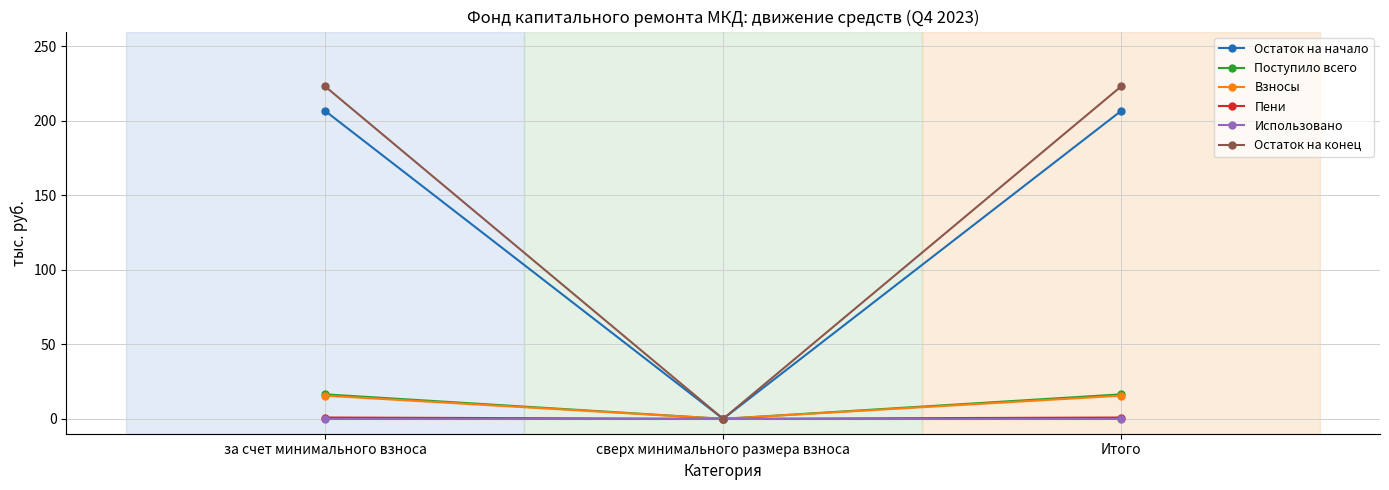

What is the label of the 1st point from the left?

за счет минимального взноса